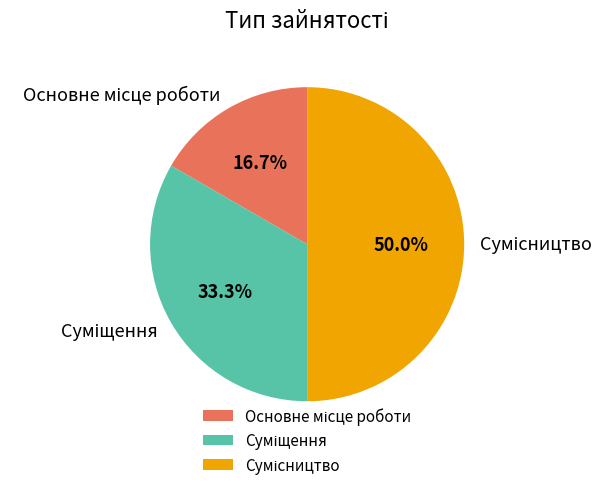

What is the total percentage of Основне місце роботи and Суміщення?

50.0%